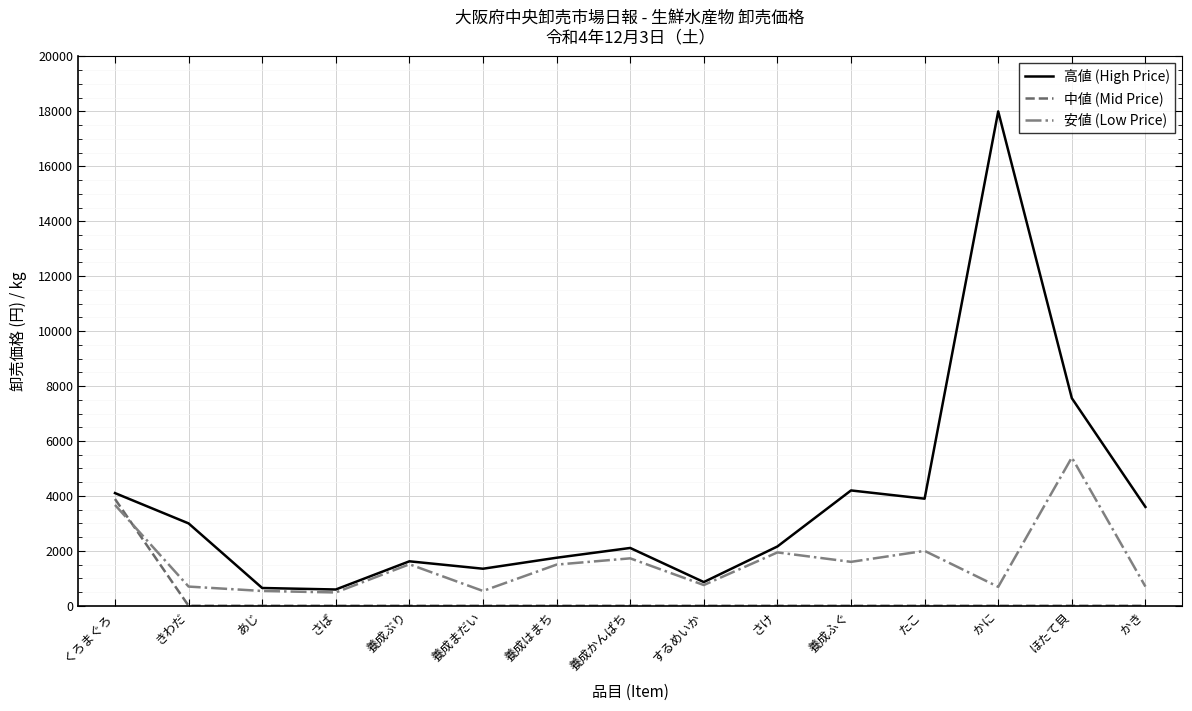

True or false: 中値 (Mid Price) and 高値 (High Price) cross at least once.

False